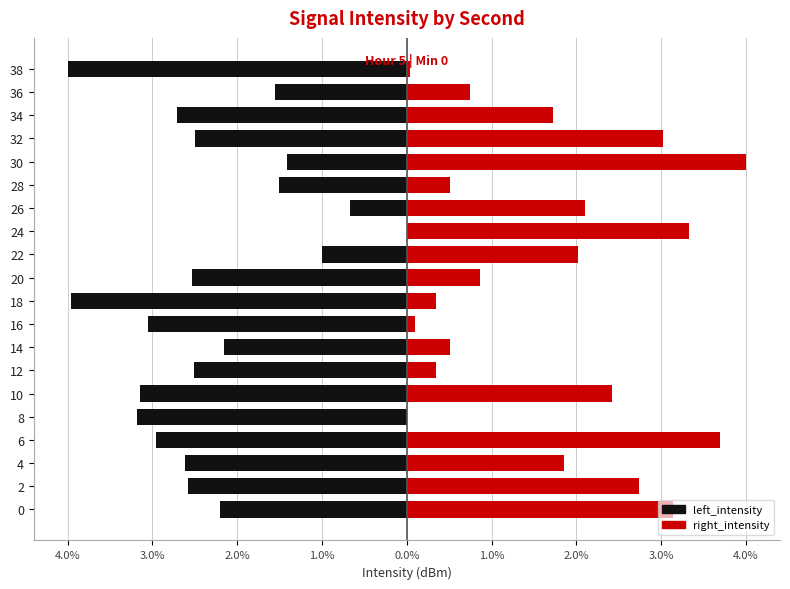

What is the value of the right_intensity bar at the 15th from the left?

0.5